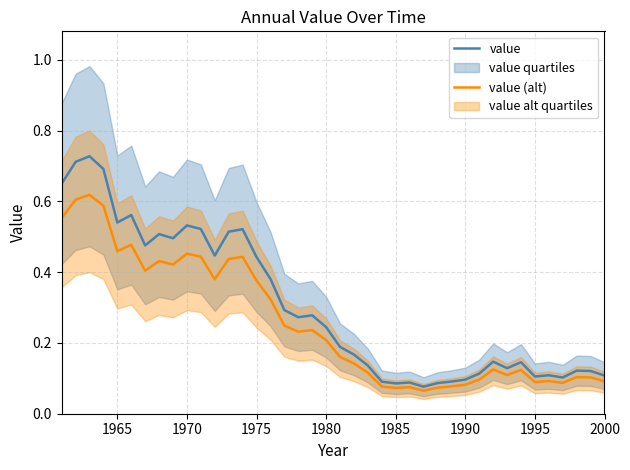

What is the sum of all value values?

12.1